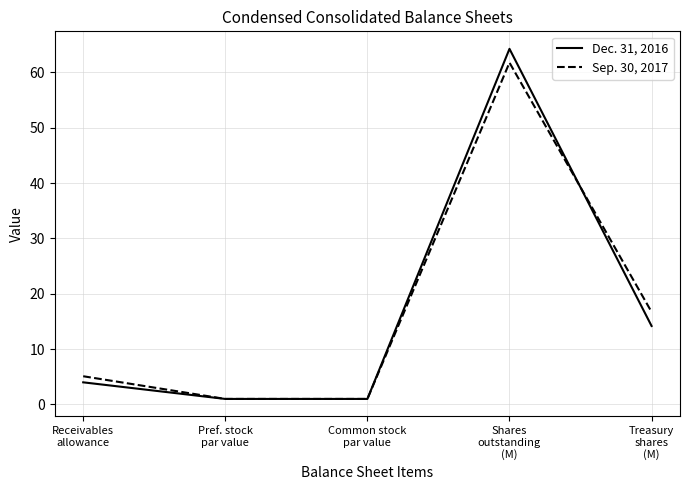

Rank the series by their average value, from highest to lowest.

Sep. 30, 2017, Dec. 31, 2016